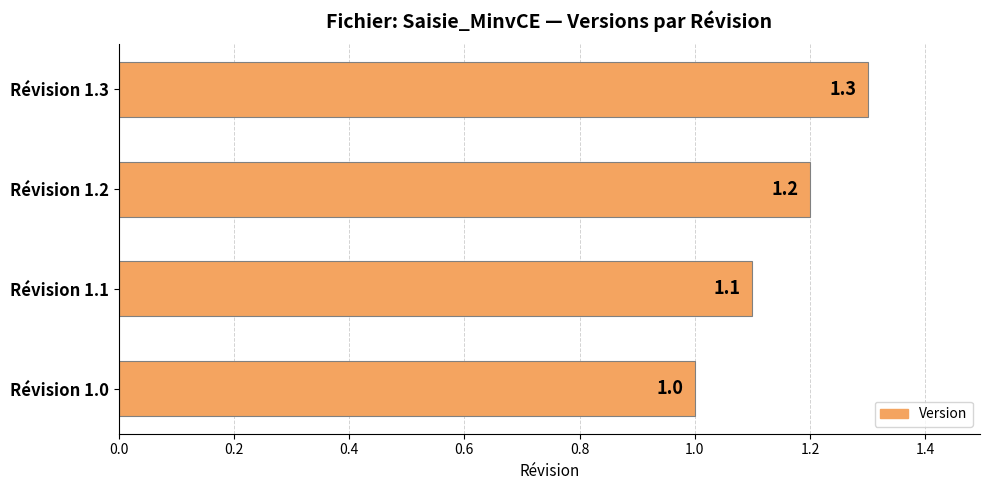

What is the sum of all values?

4.6